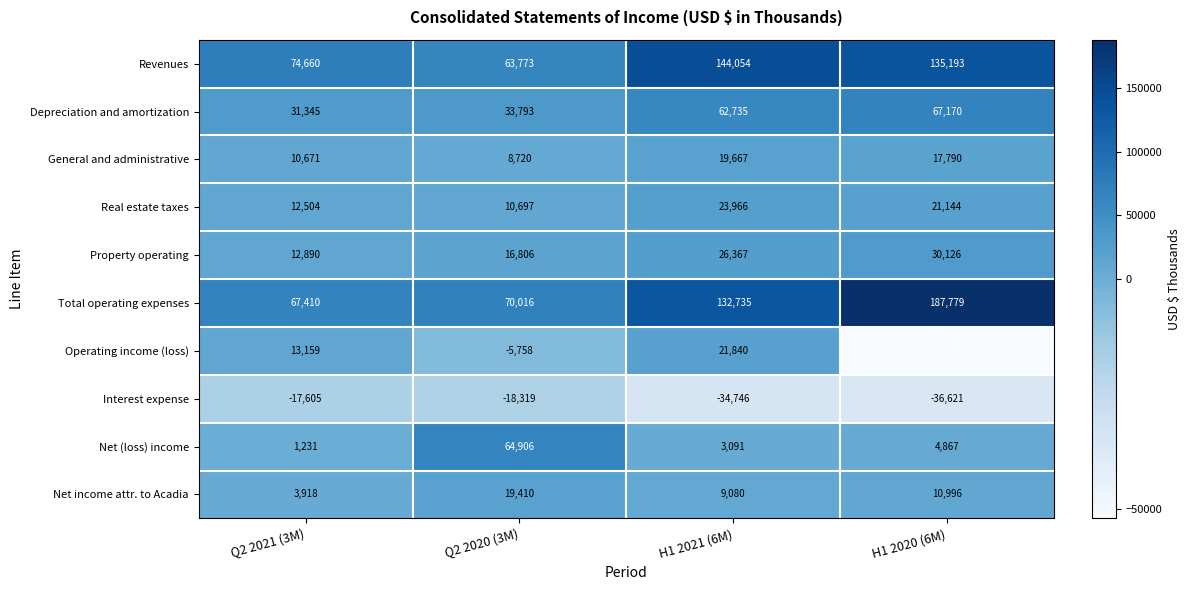

How many distinct data groups are displayed?

10